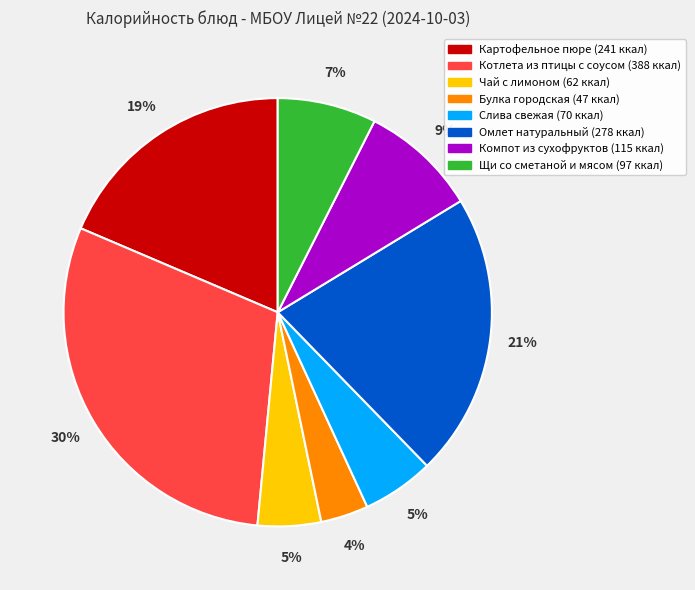

Approximately how many times larger is the value at Картофельное пюре compared to Котлета из птицы с соусом?

0.6